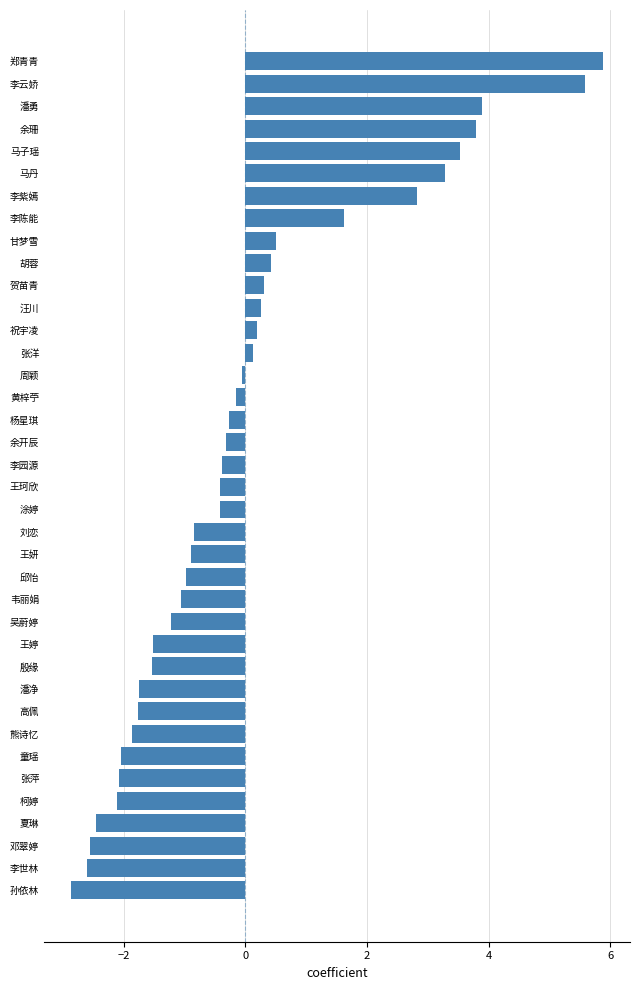

What is the difference between the second highest and minimum values?

8.5